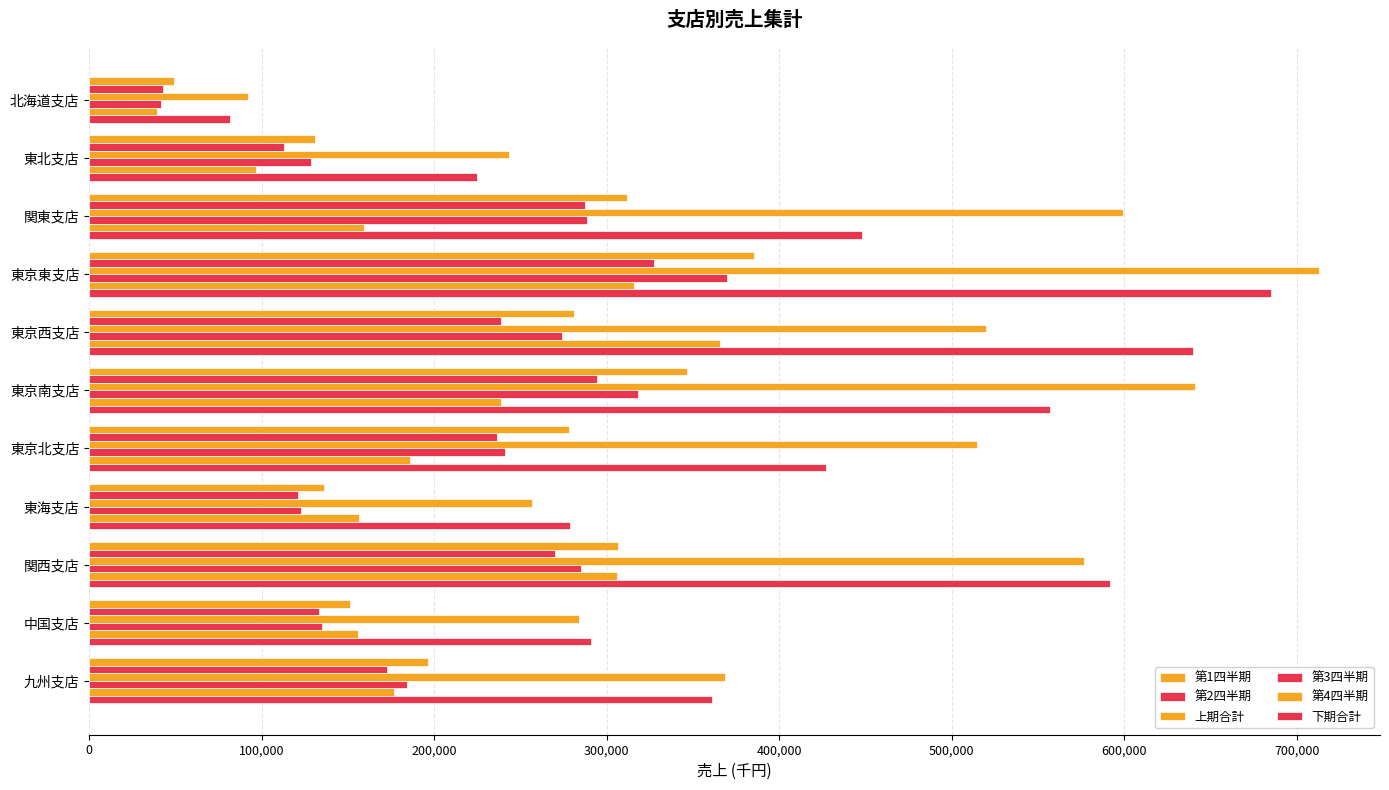

How many series are shown in this chart?

6